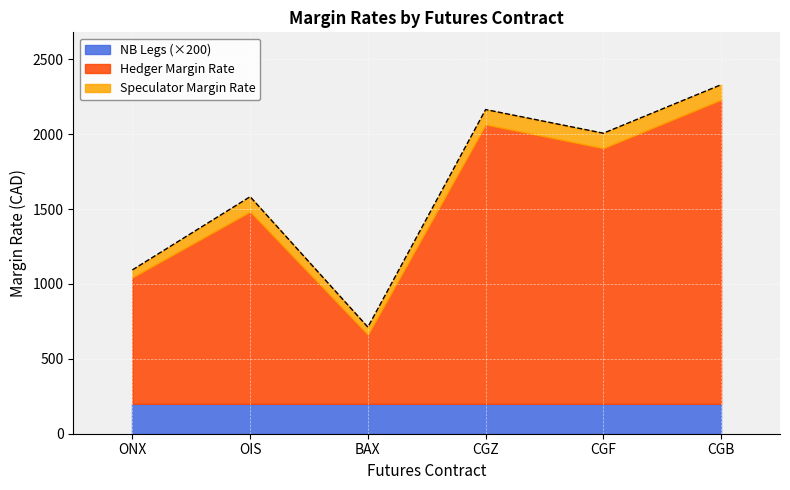

What is the value of the Hedger Margin Rate point at the 6th from the left?

2031